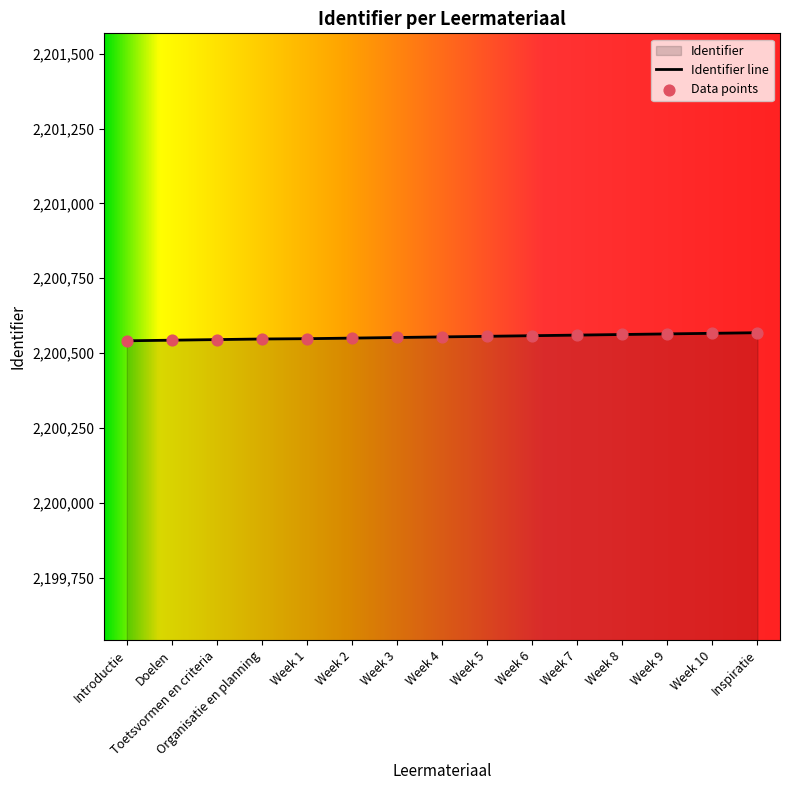

Between Week 4 and Inspiratie, which is larger?

Inspiratie